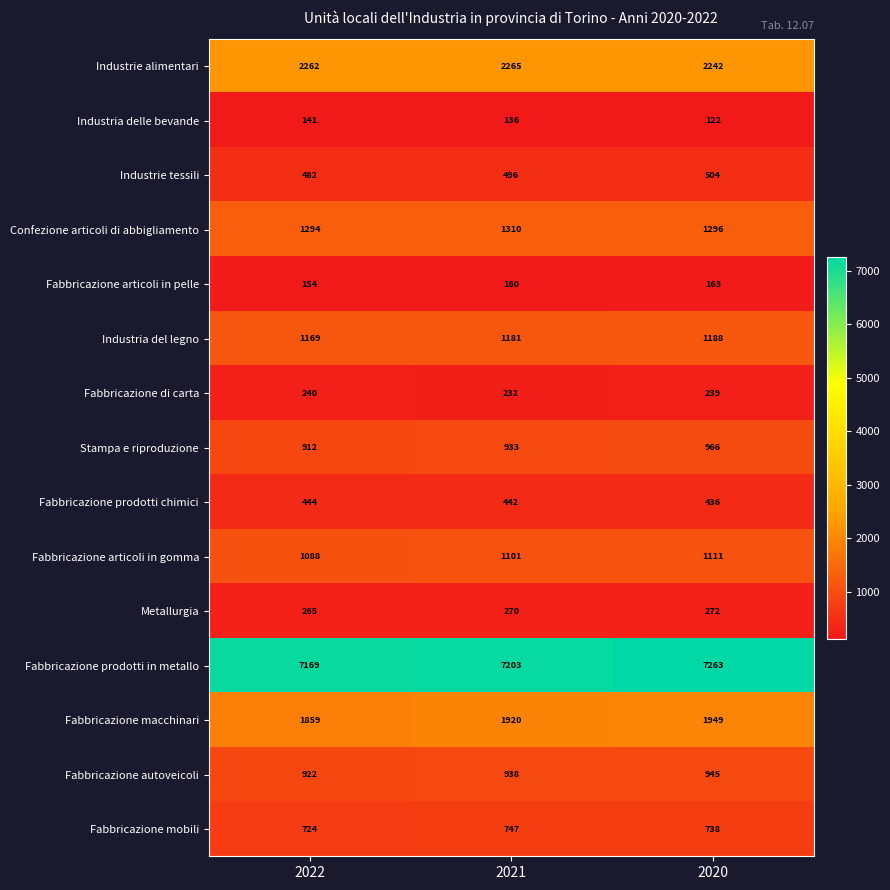

What is the sum of all Fabbricazione prodotti in metallo values?

21635